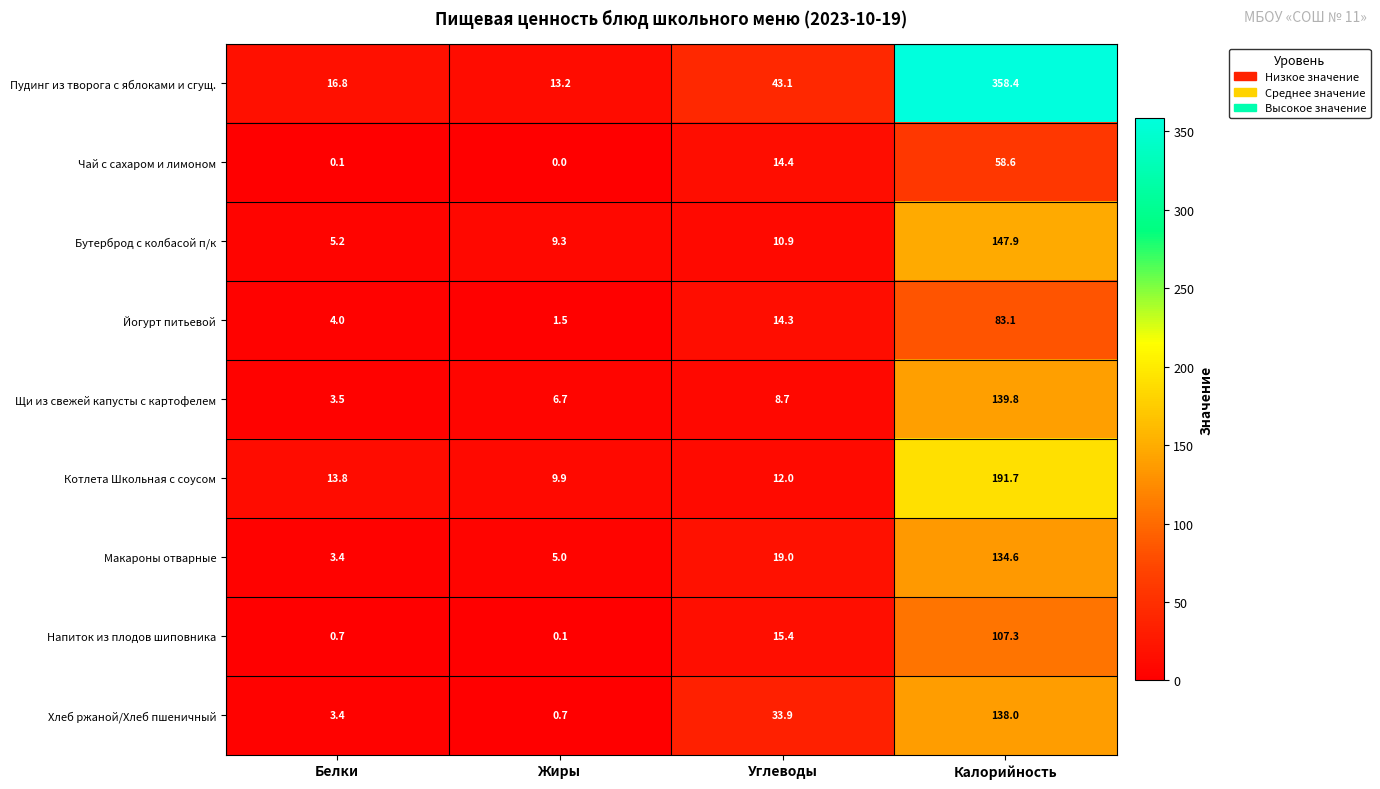

At which category does the chart reach its peak across all series?

Калорийность